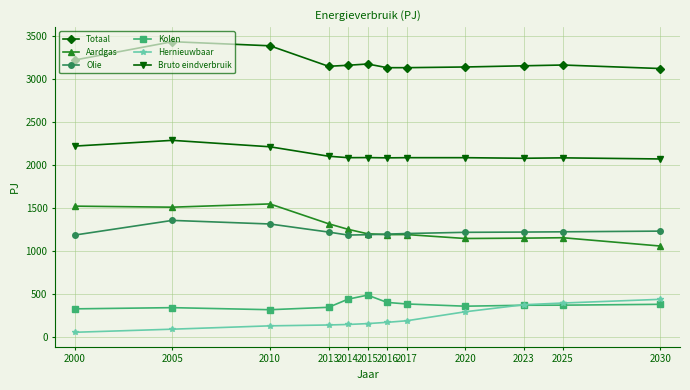

The value of Hernieuwbaar at 2010 is 127. True or false?

True